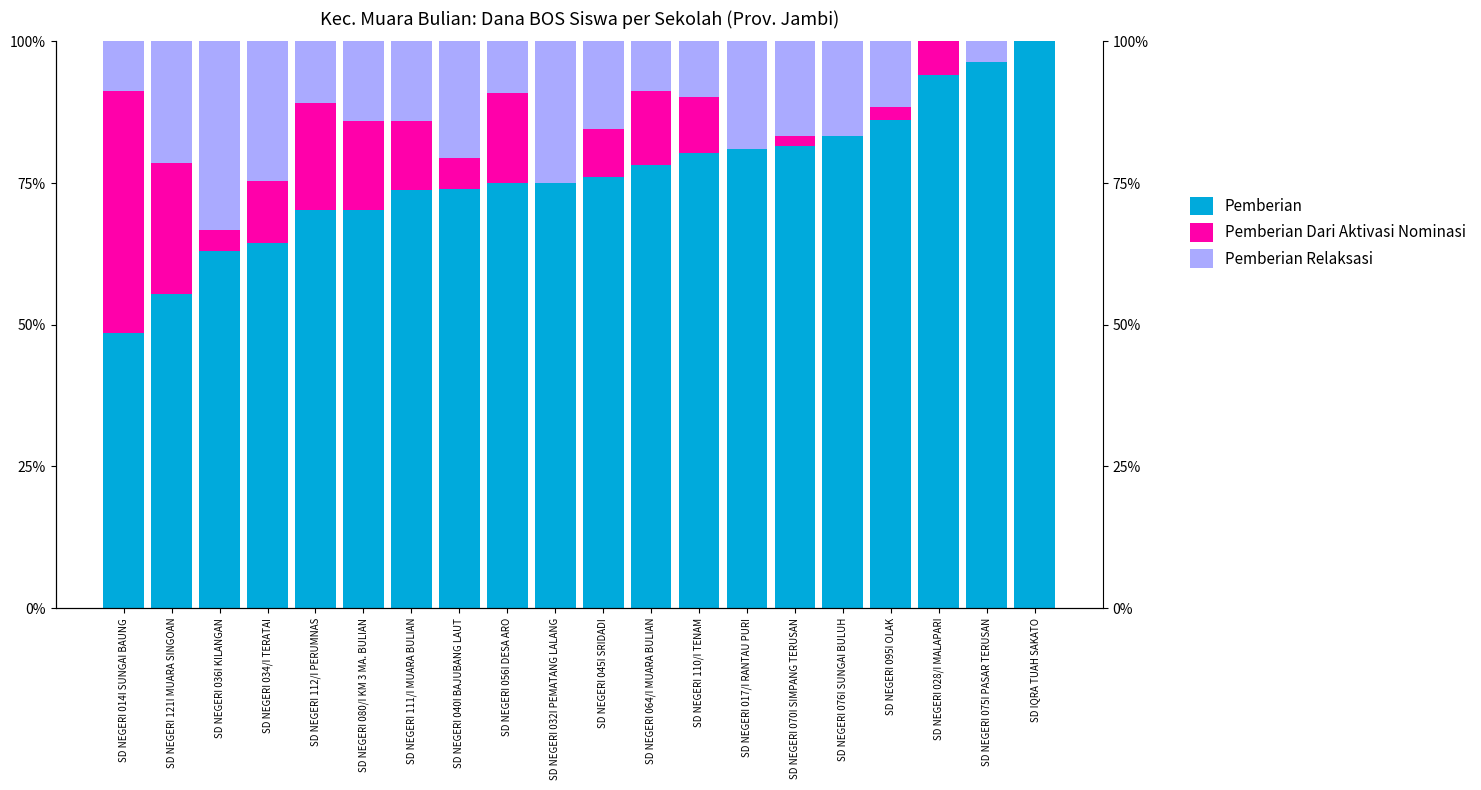

Which series has the largest total across all categories?

Pemberian